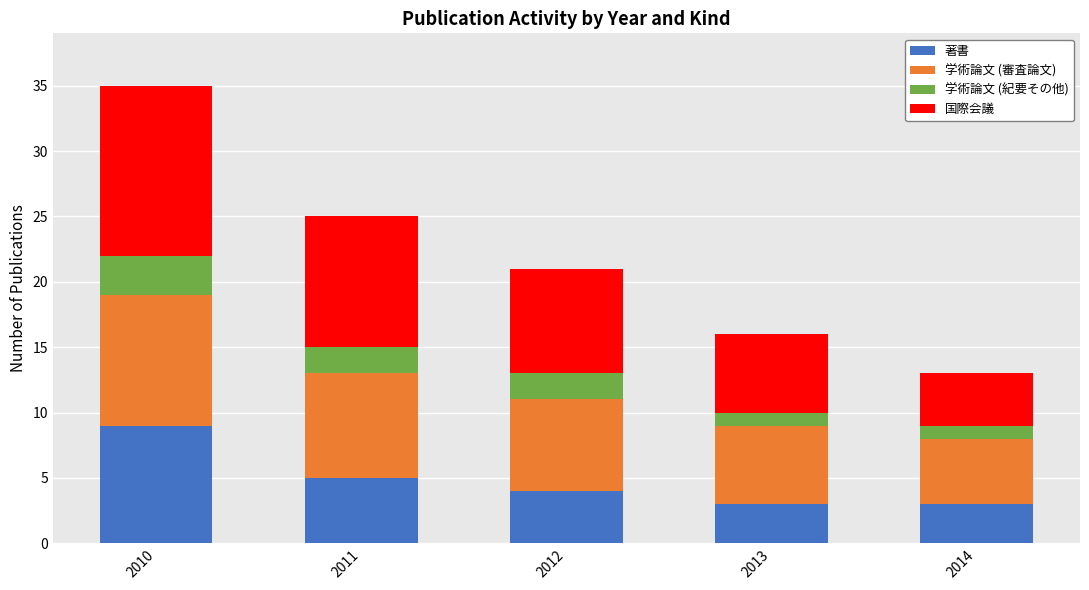

At which category is the sum across all series the highest?

2010